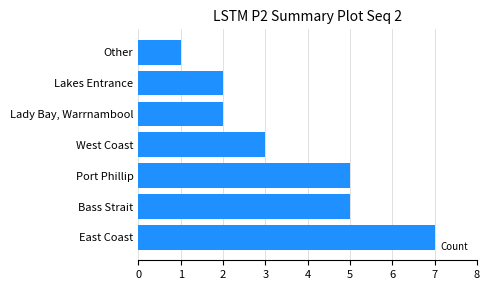

Reading bottom to top, extract all data points from this chart.

7	5	5	3	2	2	1